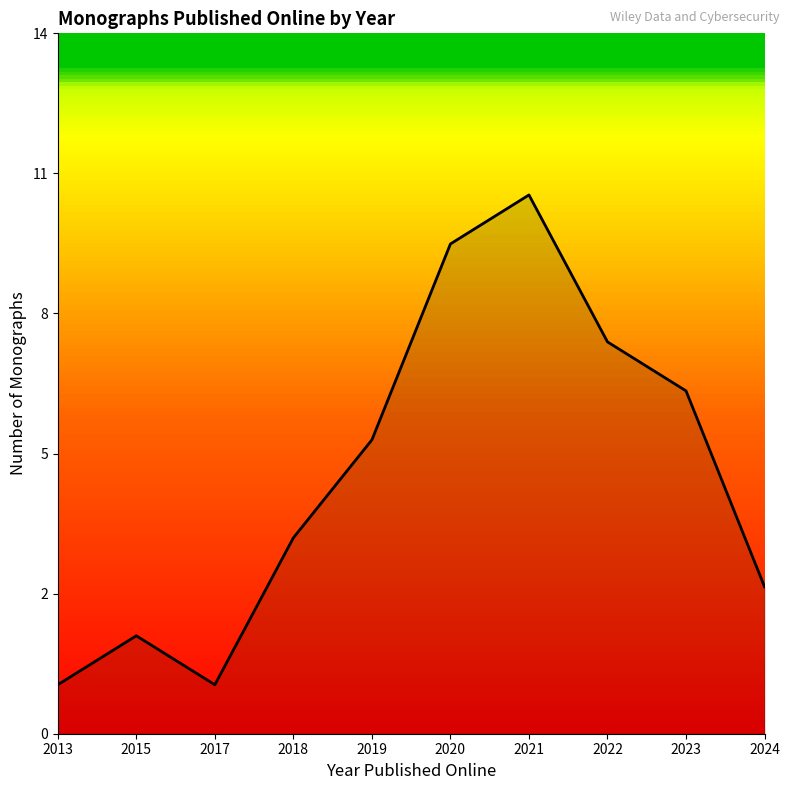

Is this an area chart (filled region under the line)?

Yes